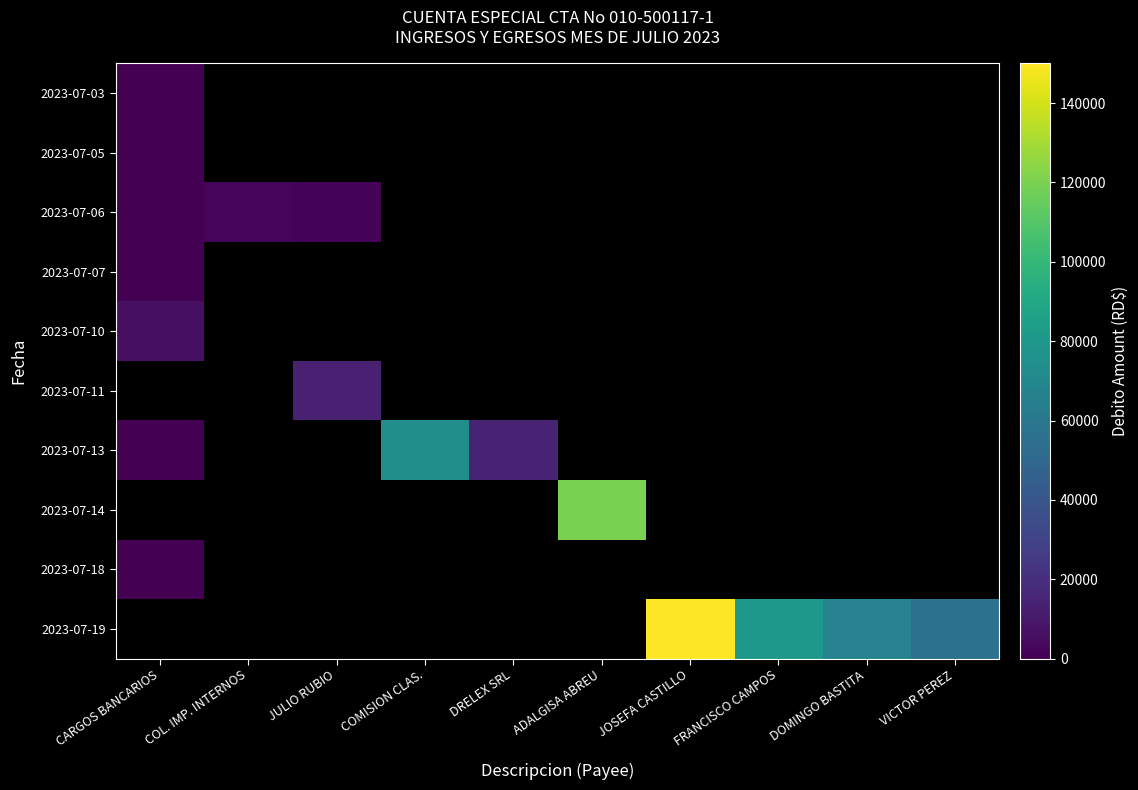

What is the smallest value displayed?

5.9